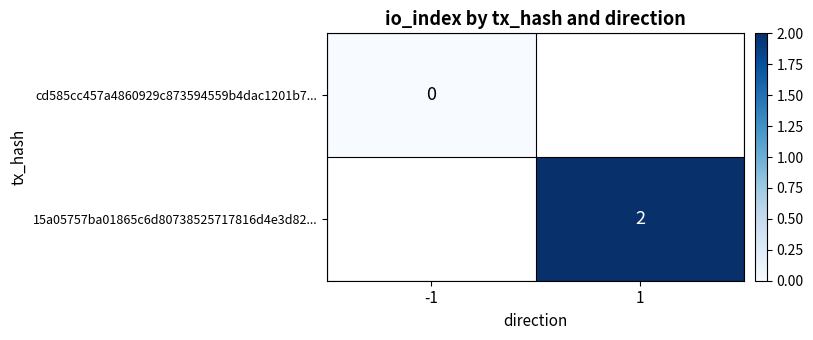

The value of 15a05757ba01865c6d80738525717816d4e3d82... at 1 is 3. True or false?

False